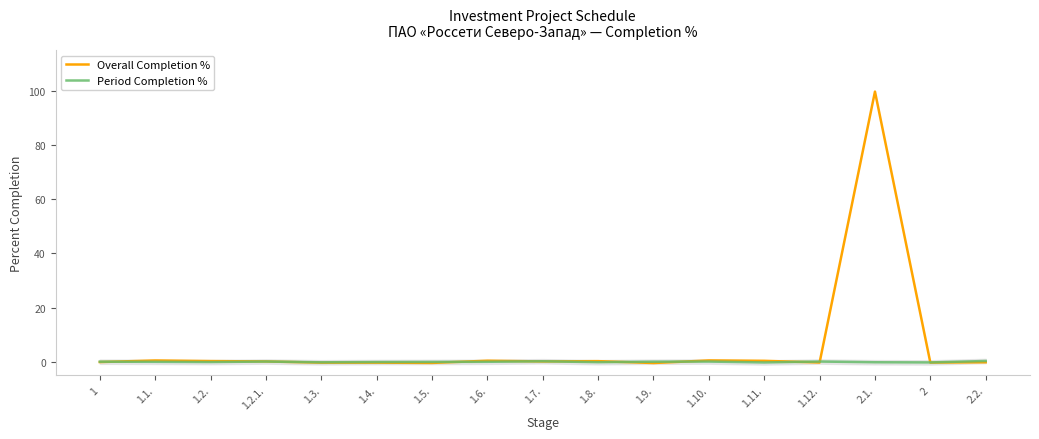

What is the difference between the highest and lowest values at 1.10.?

0.4